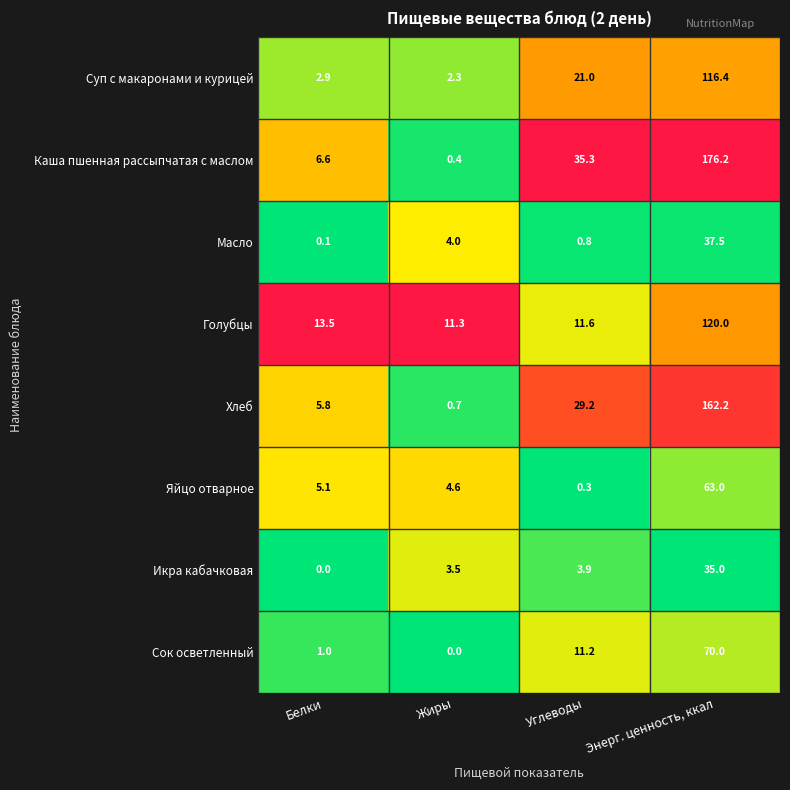

True or false: Голубцы has a value of 120.0 at Энерг. ценность, ккал.

True